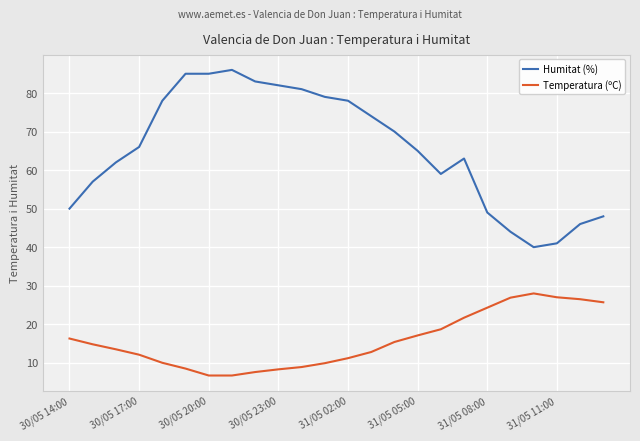

What is the difference between the second highest and minimum values in the Temperatura (ºC) series?

20.3